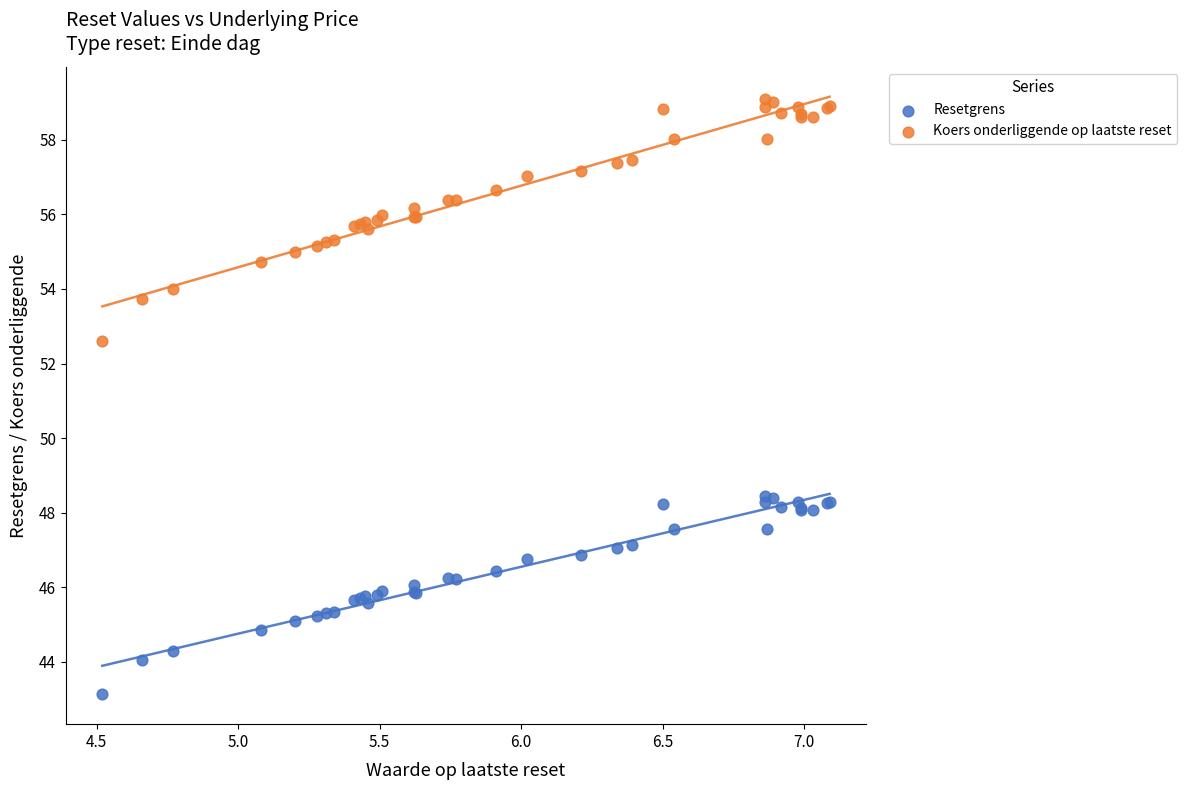

Which series has the widest spread of Y values?

Koers onderliggende op laatste reset